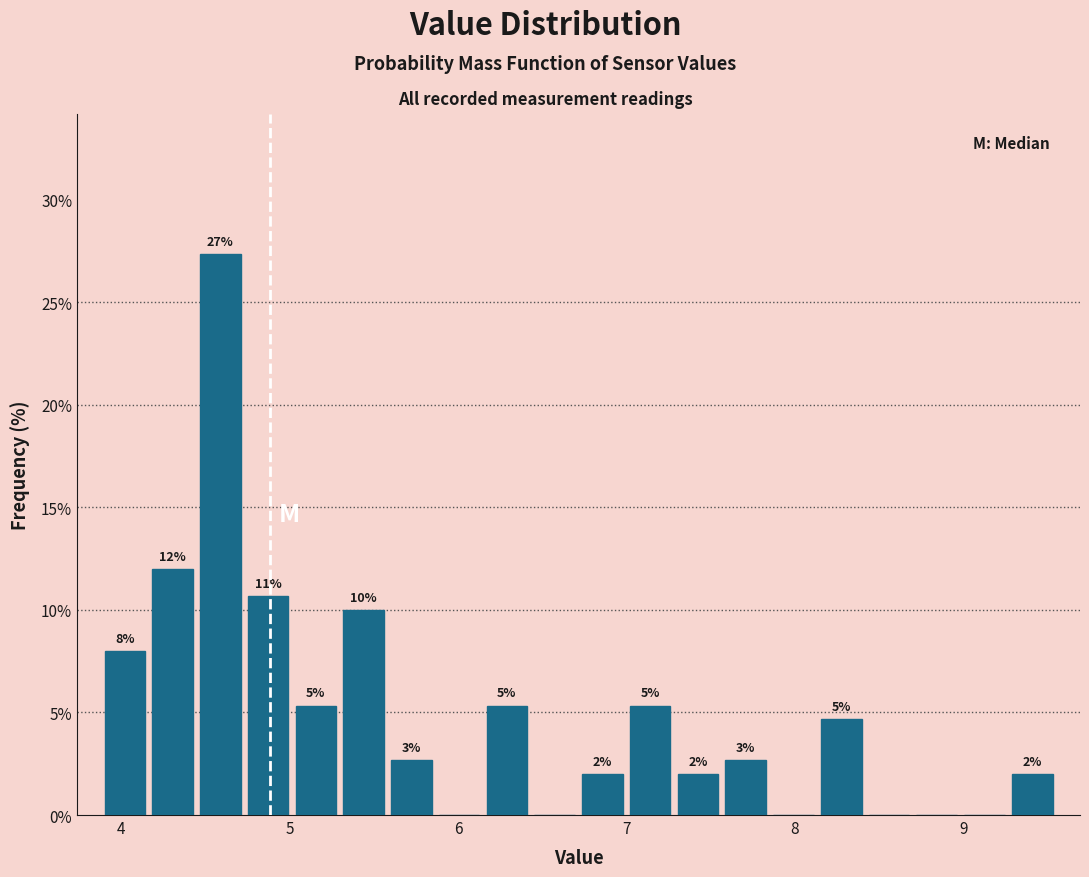

Read against the x-axis, roughly where is the centre of the tallest bar?

4.6